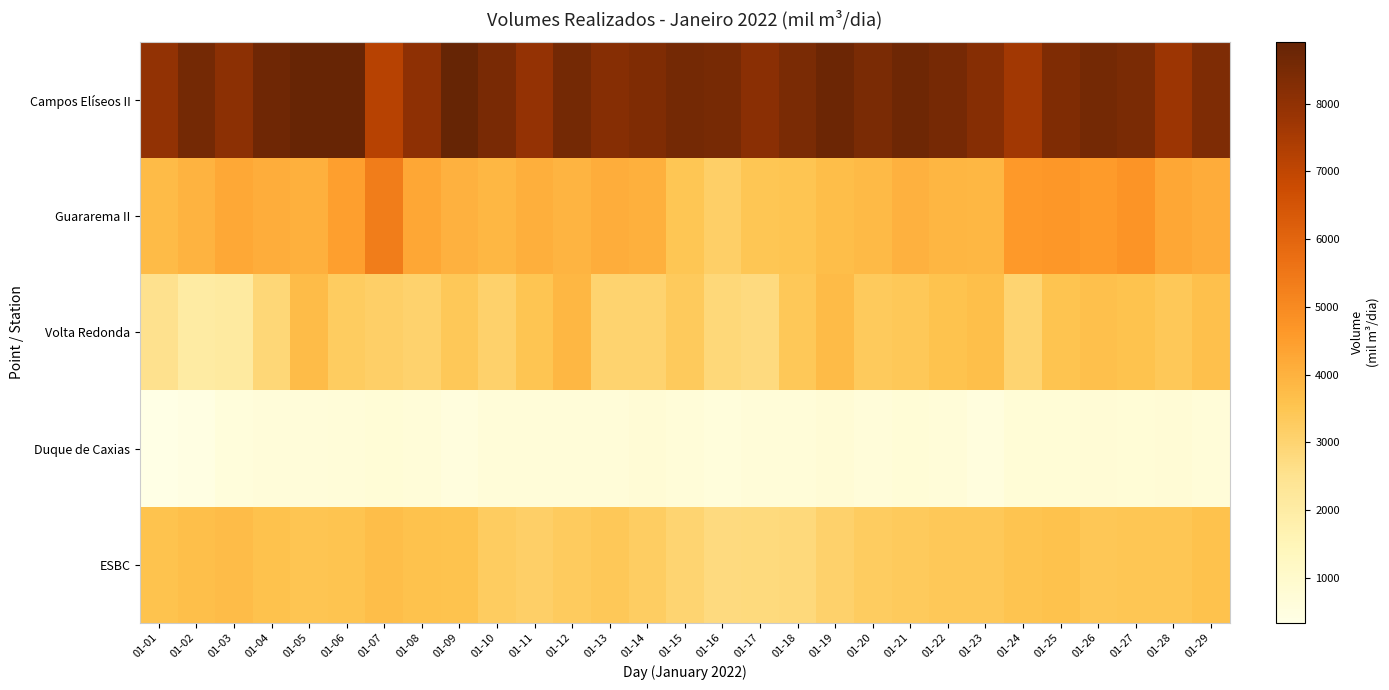

List the series in order of their peak value, highest first.

Campos Elíseos II, Guararema II, Volta Redonda, ESBC, Duque de Caxias